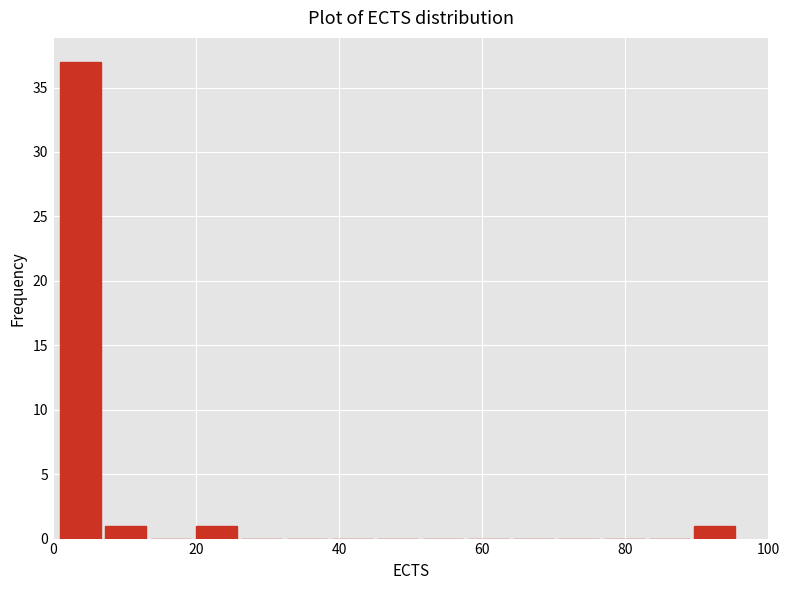

Read against the x-axis, roughly where is the centre of the tallest bar?

4